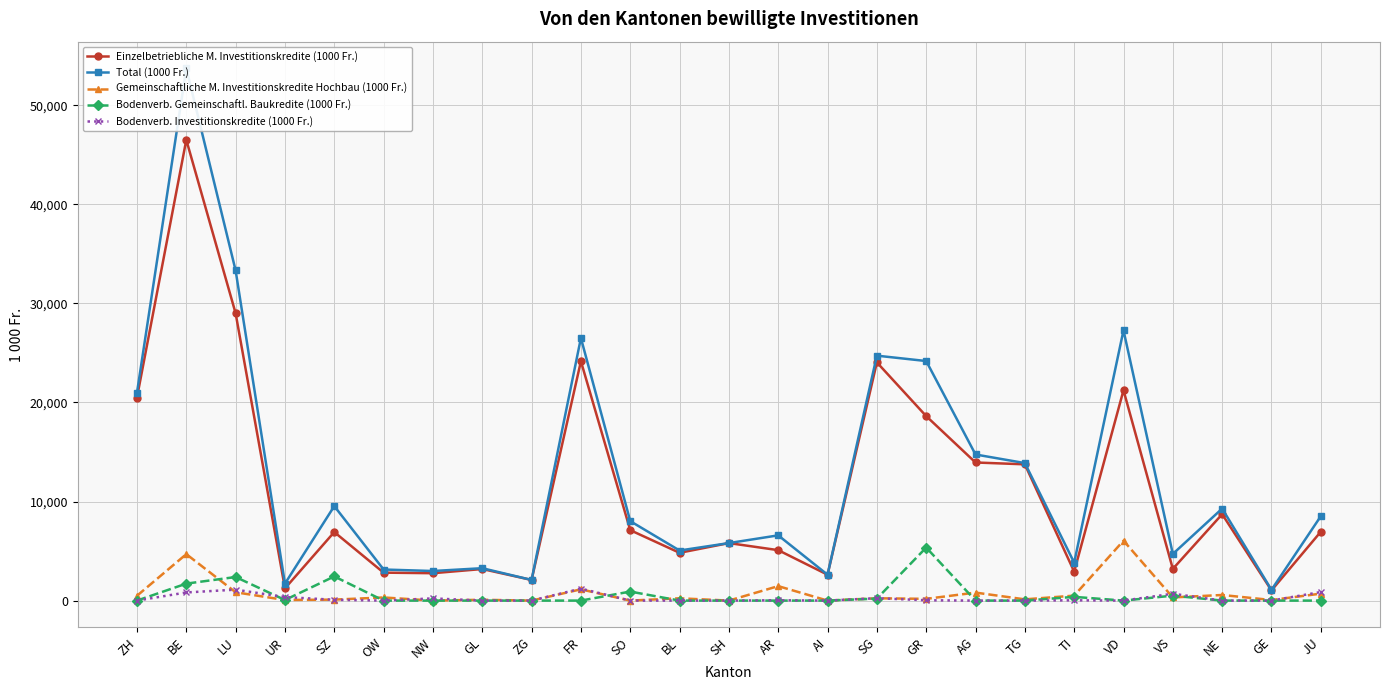

Reading left to right, list all the values displayed in this chart.

Einzelbetriebliche M. Investitionskredite (1000 Fr.): 20493.5	46504.1	28996.2	1233.0	6917.0	2821.3	2763.9	3187.2	2084.0	24157.0	7109.7	4823.0	5805.0	5091.0	2614.0	24043.5	18620.0	13939.0	13754.4	2922.1	21230.6	3198.1	8720.0	1028.0	6952.7
Total (1000 Fr.): 20979.5	53727.1	33320.4	1709.0	9537.0	3137.3	2985.9	3269.8	2084.0	26501.0	8020.7	5055.0	5805.0	6585.0	2614.0	24721.5	24179.1	14746.0	13879.4	3829.7	27277.6	4707.8	9286.0	1085.5	8519.0
Gemeinschaftliche M. Investitionskredite Hochbau (1000 Fr.): 486.0	4689.0	840.0	60.0	98.0	316.0	0.0	82.5	0.0	1137.0	0.0	232.0	0.0	1460.0	0.0	234.0	175.0	807.0	125.0	501.7	6047.0	317.9	566.0	57.5	702.3
Bodenverb. Gemeinschaftl. Baukredite (1000 Fr.): 0.0	1713.0	2380.0	60.0	2439.0	0.0	0.0	0.0	0.0	0.0	911.0	0.0	0.0	0.0	0.0	200.0	5352.1	0.0	0.0	375.9	0.0	500.0	0.0	0.0	0.0
Bodenverb. Investitionskredite (1000 Fr.): 0.0	821.0	1104.3	356.0	83.0	0.0	222.0	0.0	0.0	1207.0	0.0	0.0	0.0	34.0	0.0	244.0	32.0	0.0	0.0	30.0	0.0	691.8	0.0	0.0	864.0